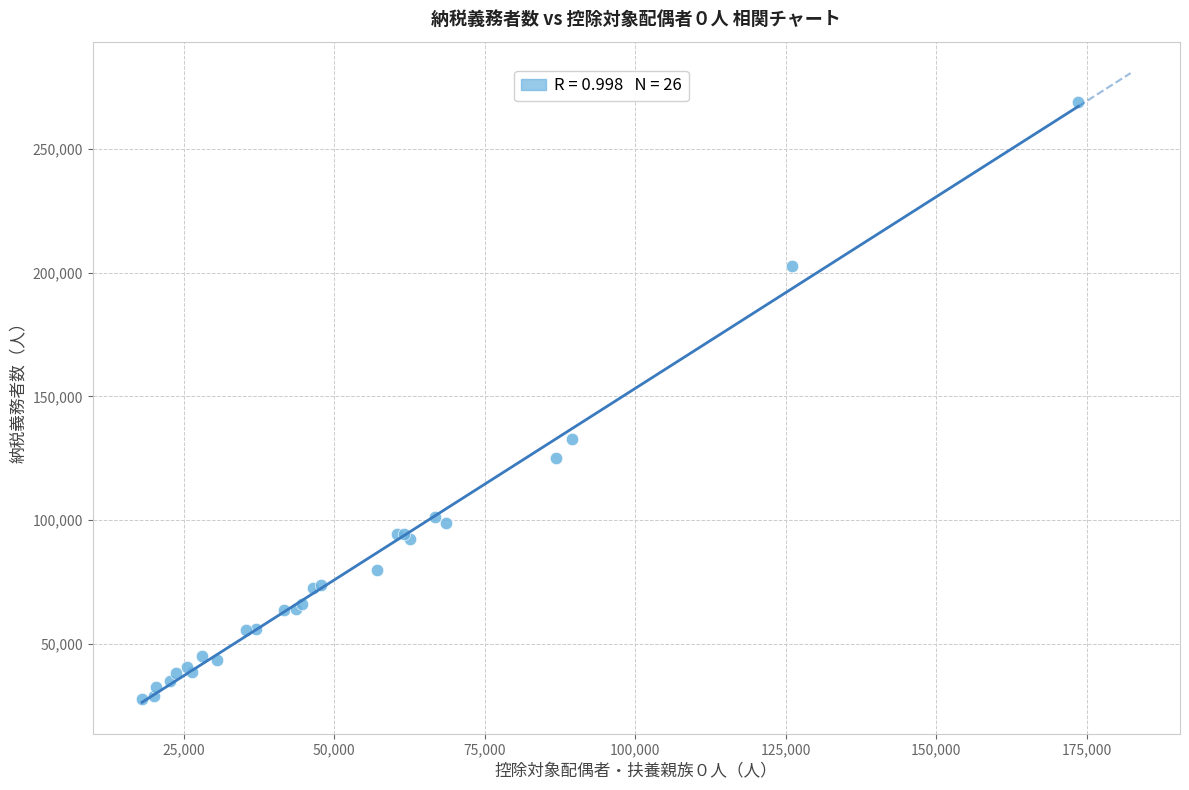

What Y value in the scatter plot is closest to 148328?

132707